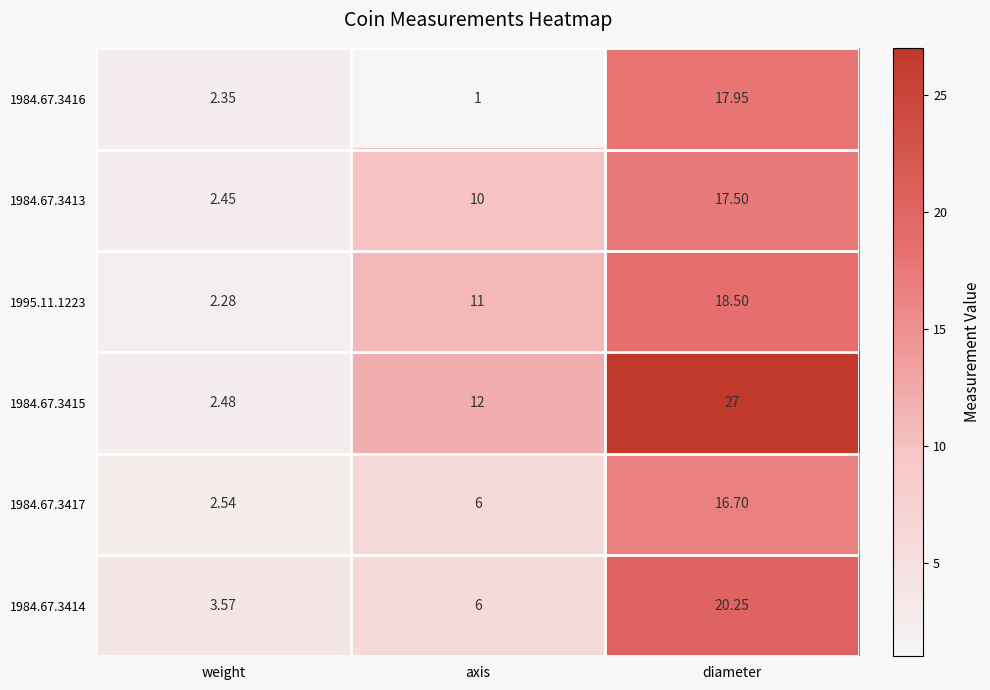

List the series in order of their peak value, lowest first.

1984.67.3417, 1984.67.3413, 1984.67.3416, 1995.11.1223, 1984.67.3414, 1984.67.3415